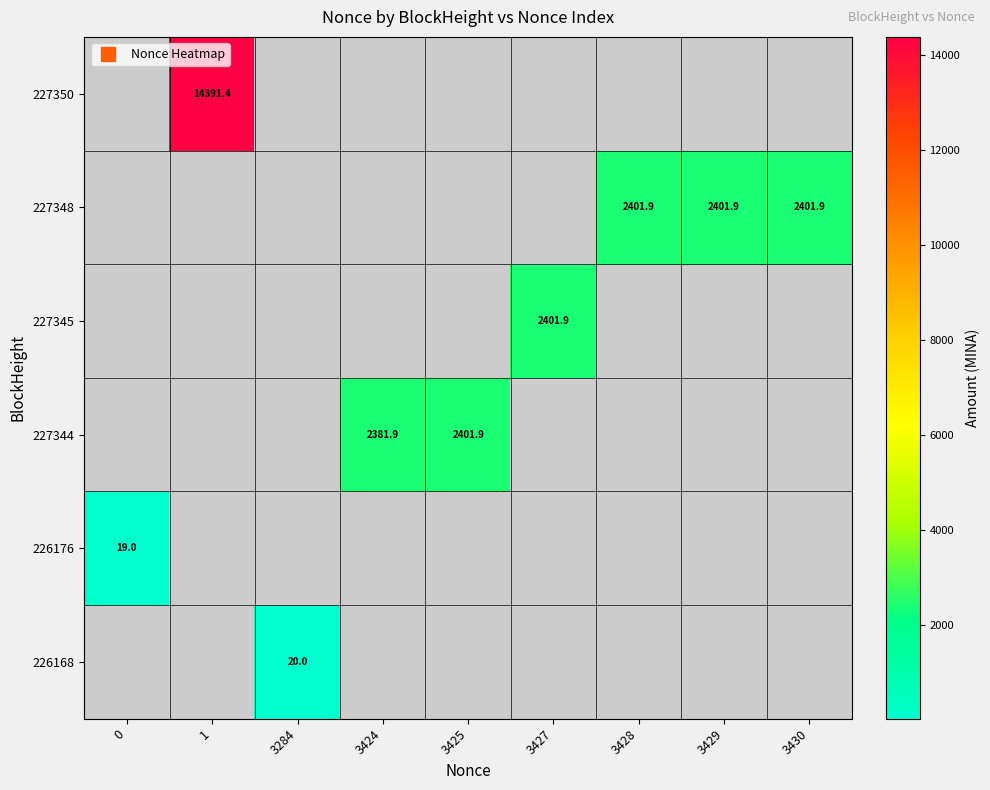

The value of 227344 at 3424 is 1208.6. True or false?

False